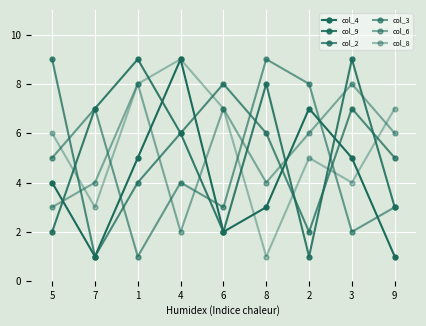

Count the number of categories in the chart.

9